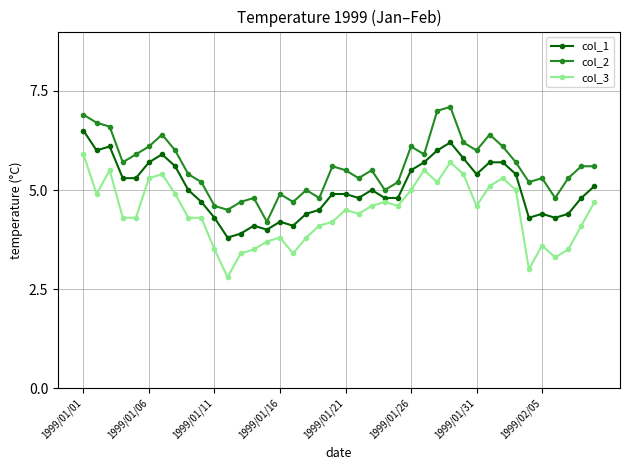

Rank the series by their average value, from highest to lowest.

col_2, col_1, col_3